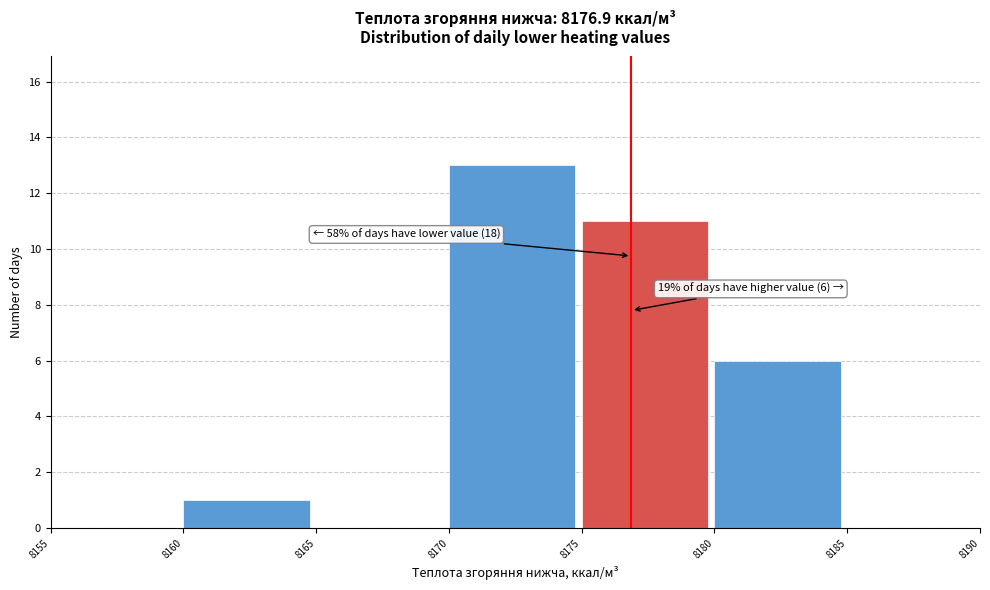

Which range on the x-axis has the tallest bar?

8170 to 8175